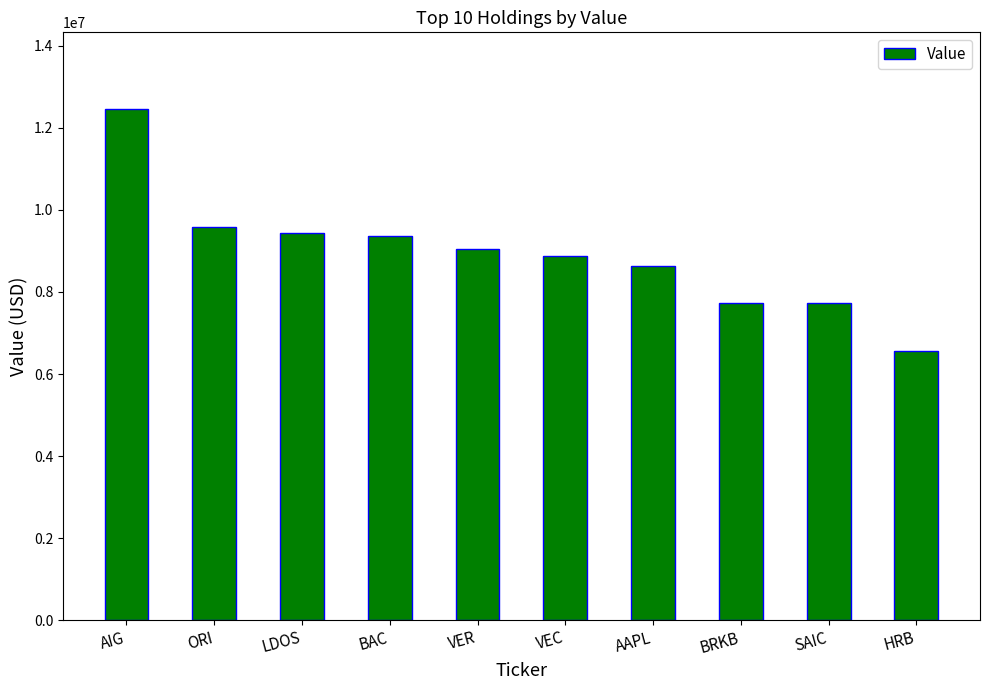

Is it true that the value at SAIC is 7720000?

True